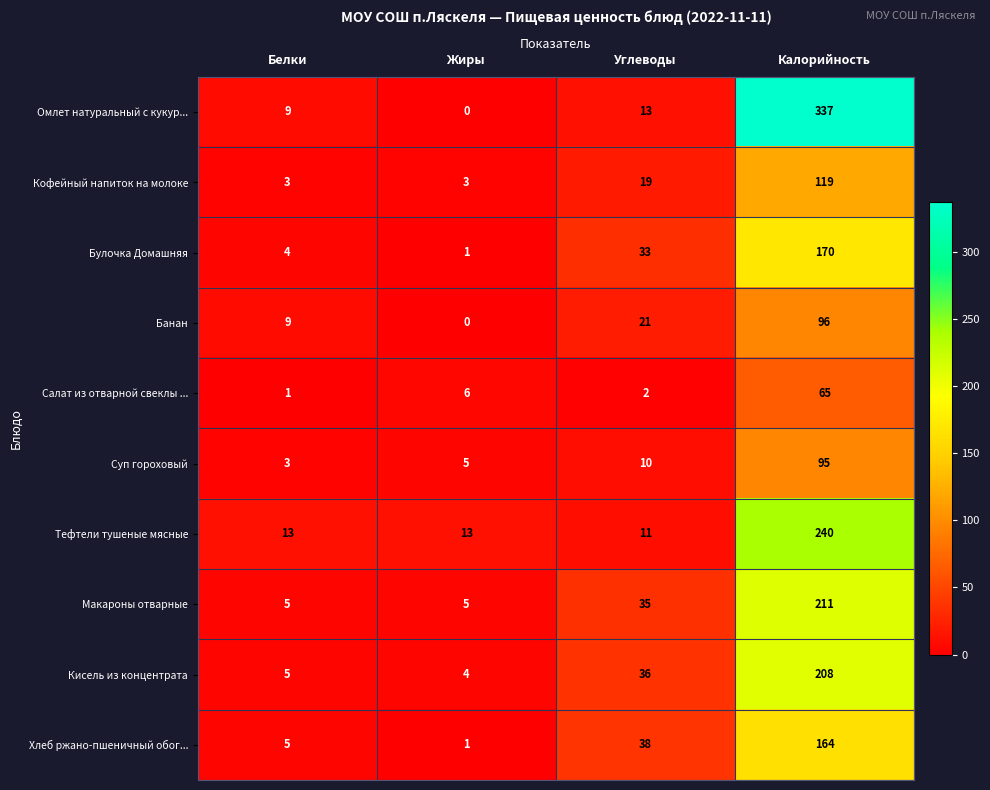

Is it true that Кофейный напиток на молоке equals 3 at Белки?

True